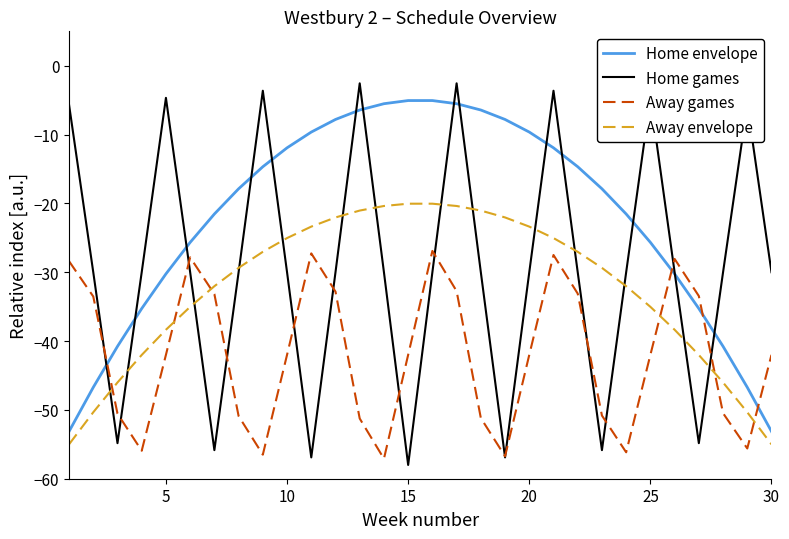

List the series in order of their overall mean, lowest first.

Away games, Away envelope, Home games, Home envelope